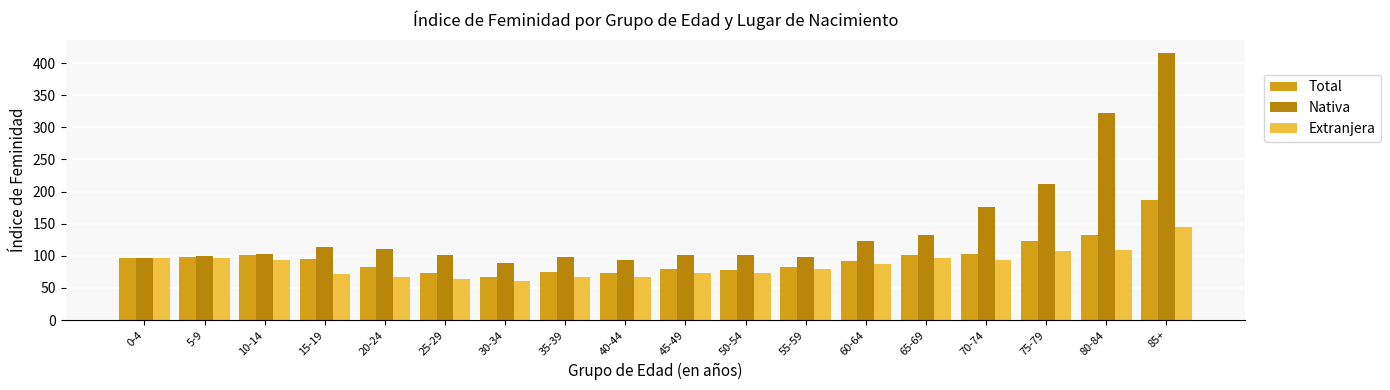

Rank the series by their average value, from lowest to highest.

Extranjera, Total, Nativa